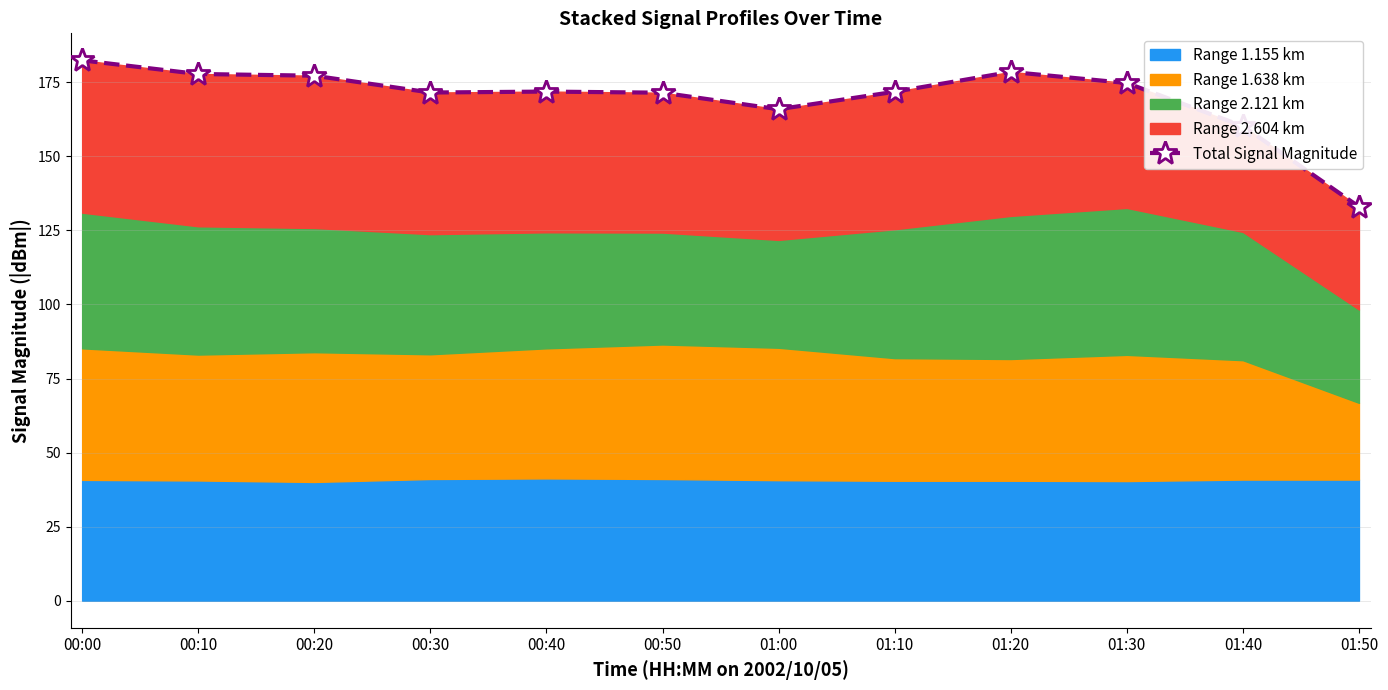

What is the maximum value shown in the chart?

182.4